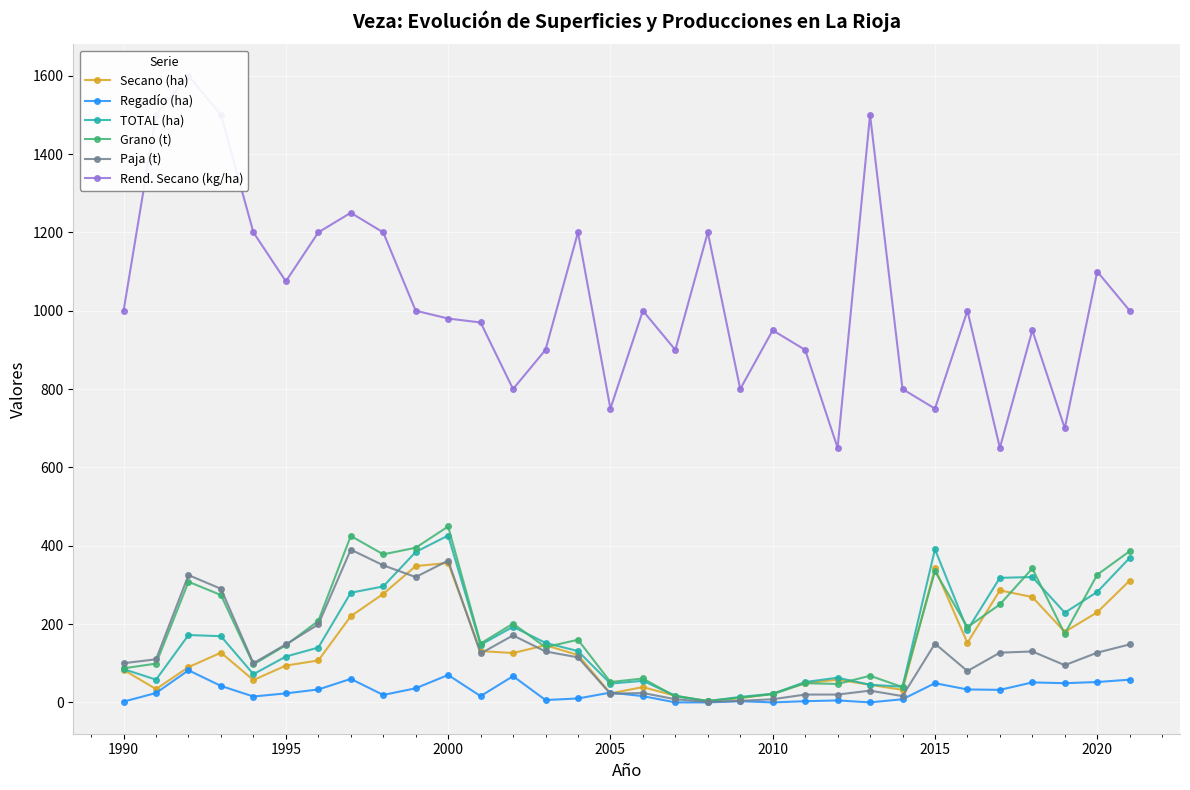

The value of Paja (t) at 2000 is 536.8. True or false?

False